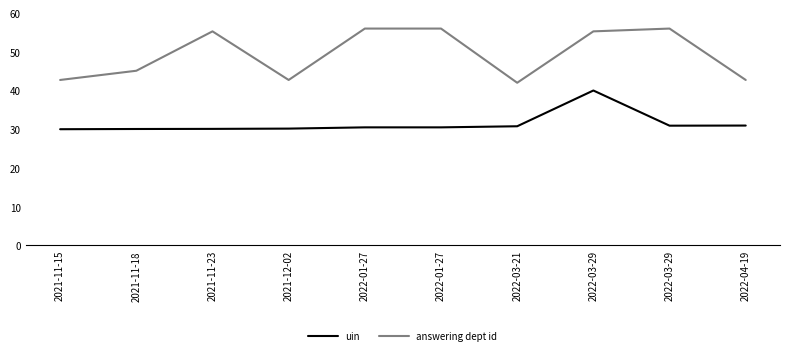

How many lines are shown in the chart?

2